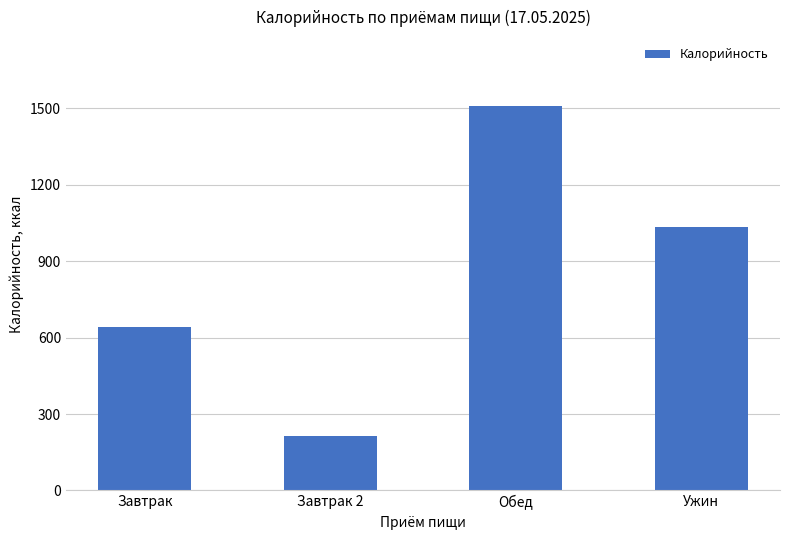

Are the bars horizontal?

No